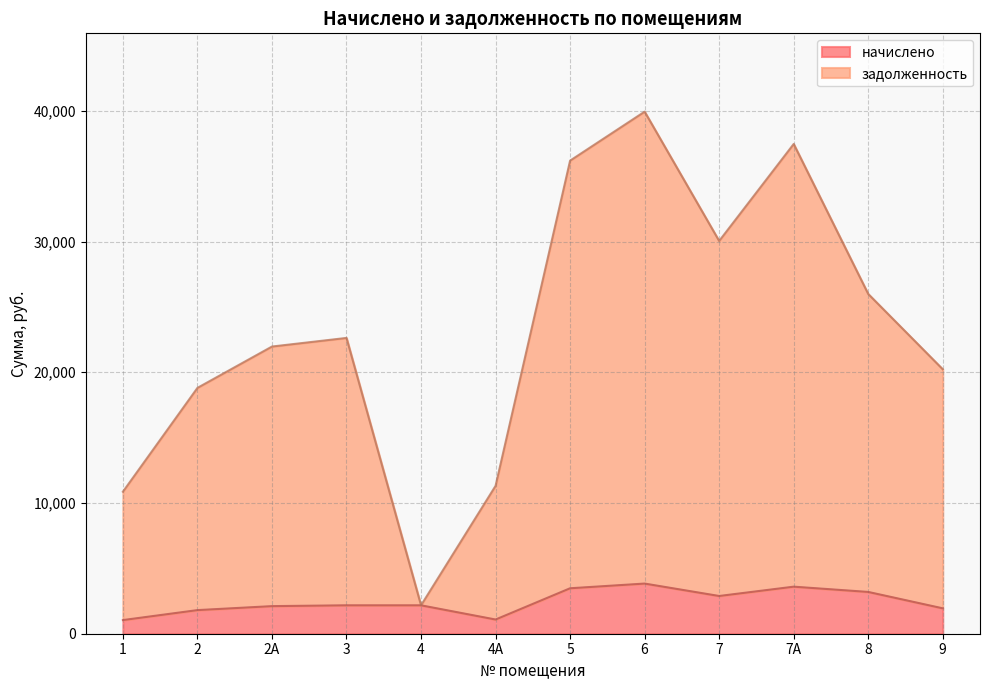

How many interior local valleys does the задолженность series have?

2